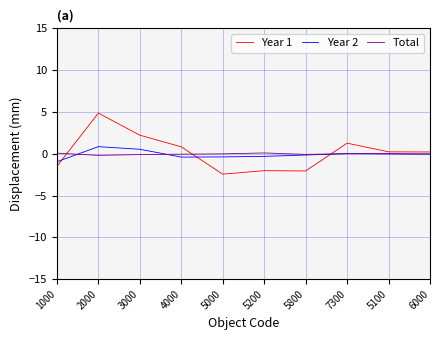

Which series has the widest spread of values?

Year 1